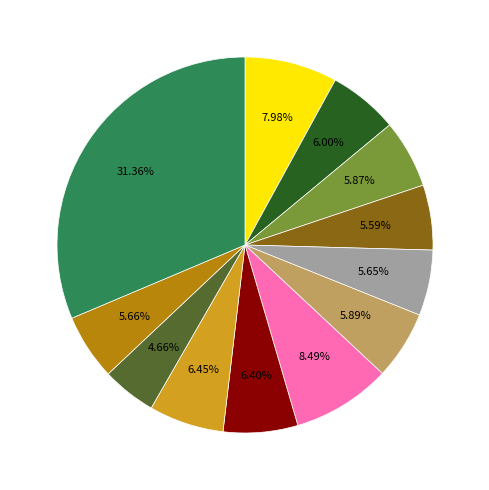

Is there any slice that represents more than half of the pie?

No